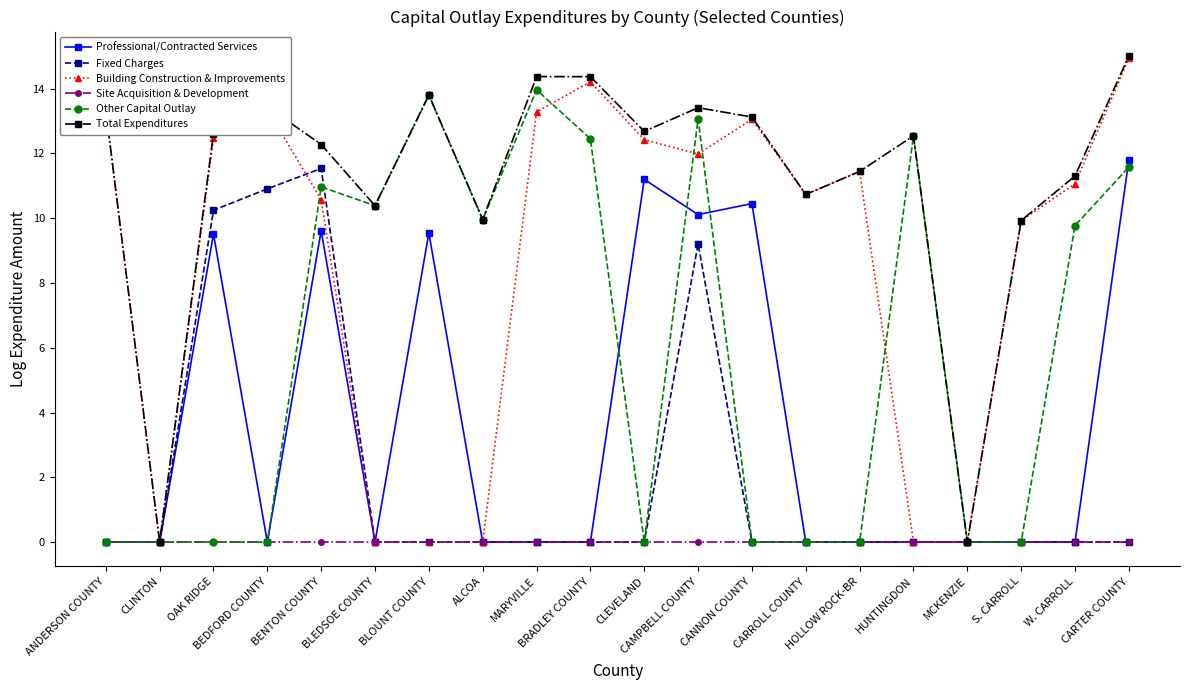

How many categories are shown in the chart?

20